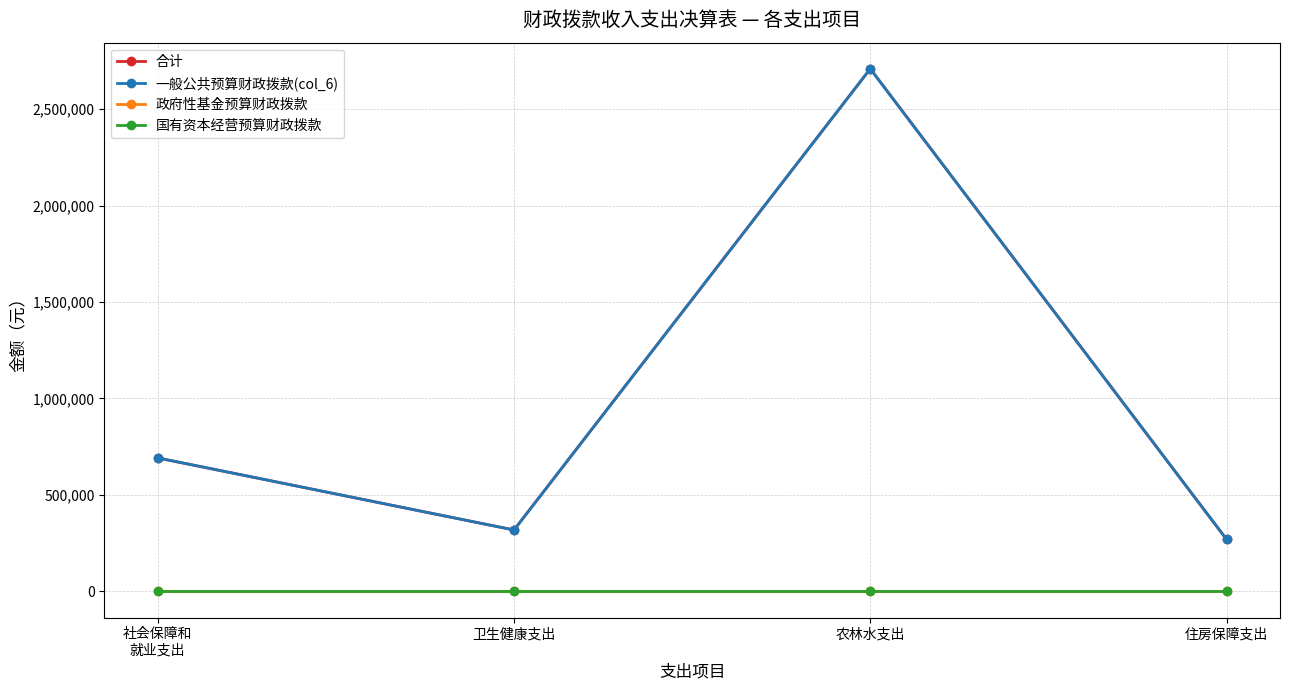

Does the chart have visible grid lines?

Yes